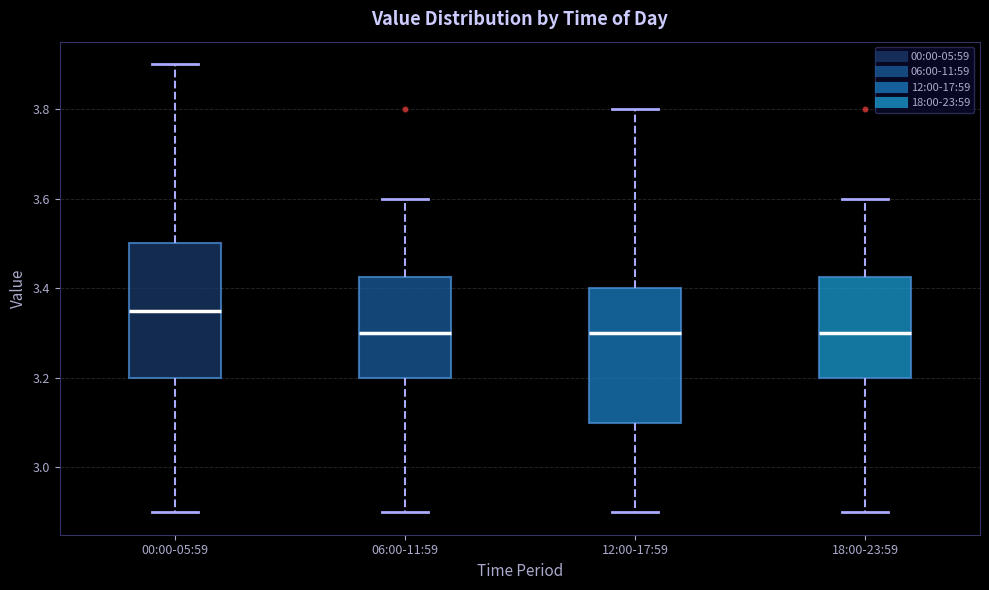

Where does the upper whisker of the box for 06:00-11:59 end on the y-axis? The values are not printed on the chart, so give them approximately, as read against the axis.

3.60